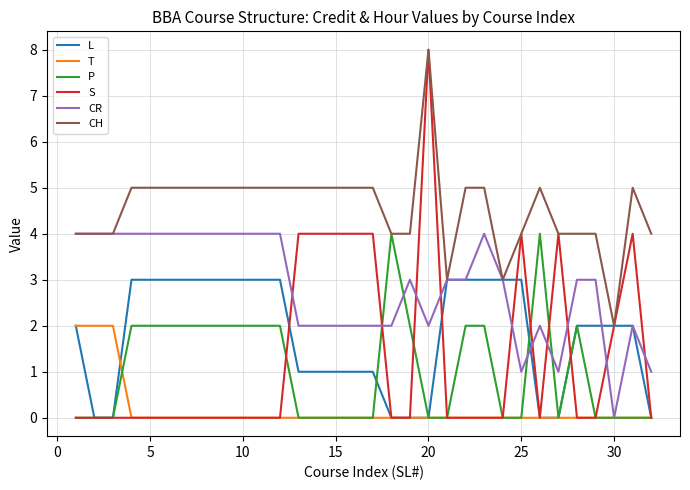

What is the greatest value displayed?

8